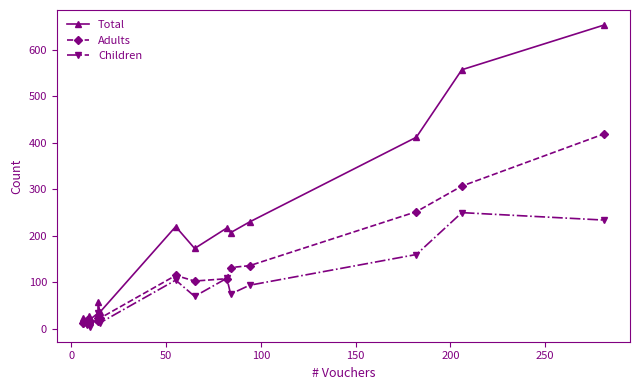

Rank the series by their maximum value, from highest to lowest.

Total, Adults, Children